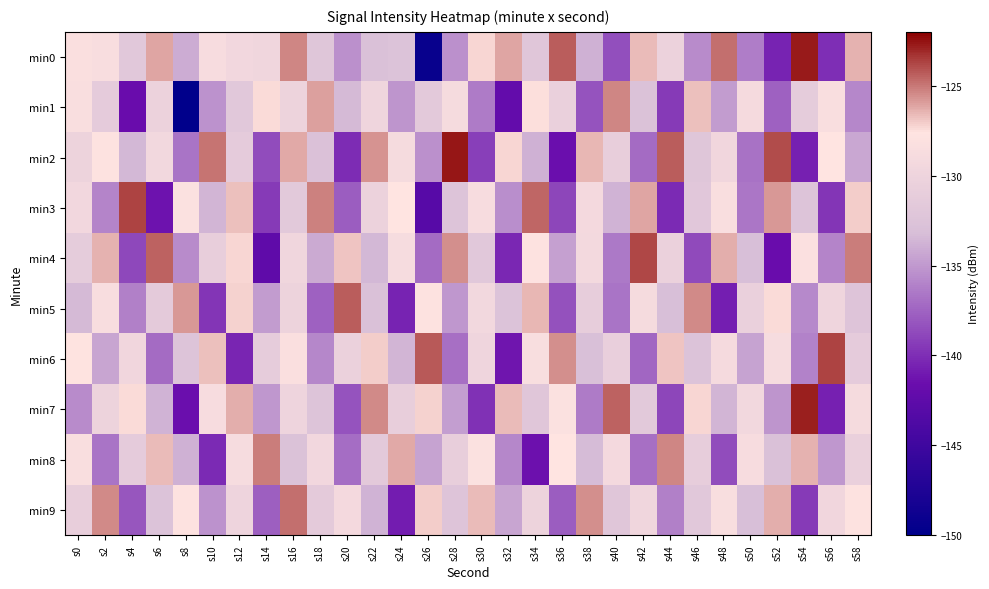

Rank the series by their maximum value, from lowest to highest.

min1, min8, min9, min5, min4, min3, min6, min7, min0, min2